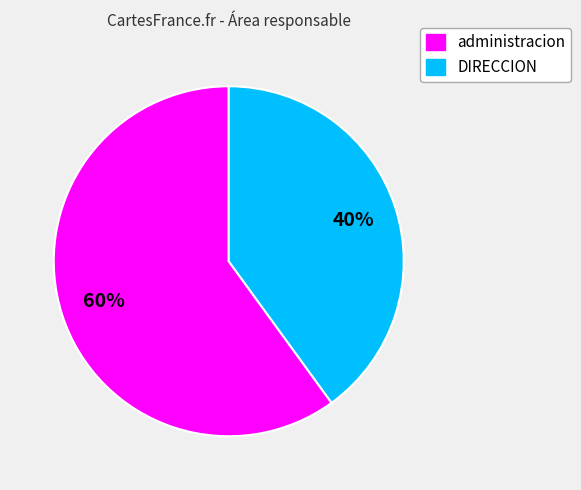

To the nearest percent, what is the average slice percentage?

50%